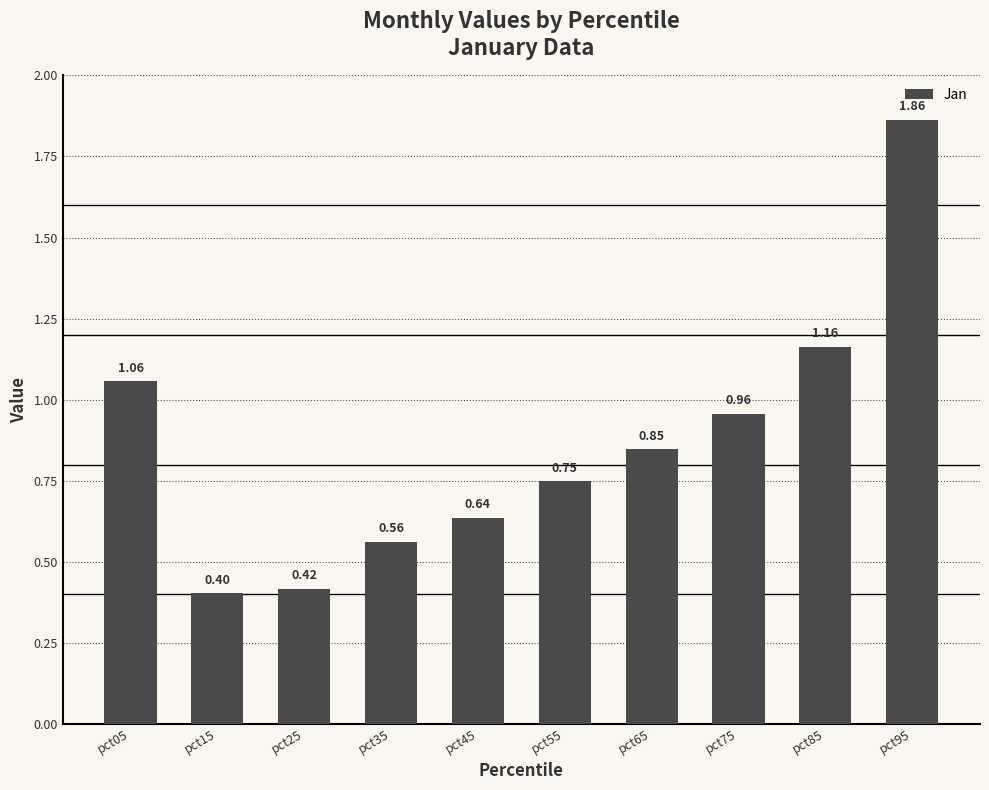

True or false: the data shows 0.4 at pct15.

True